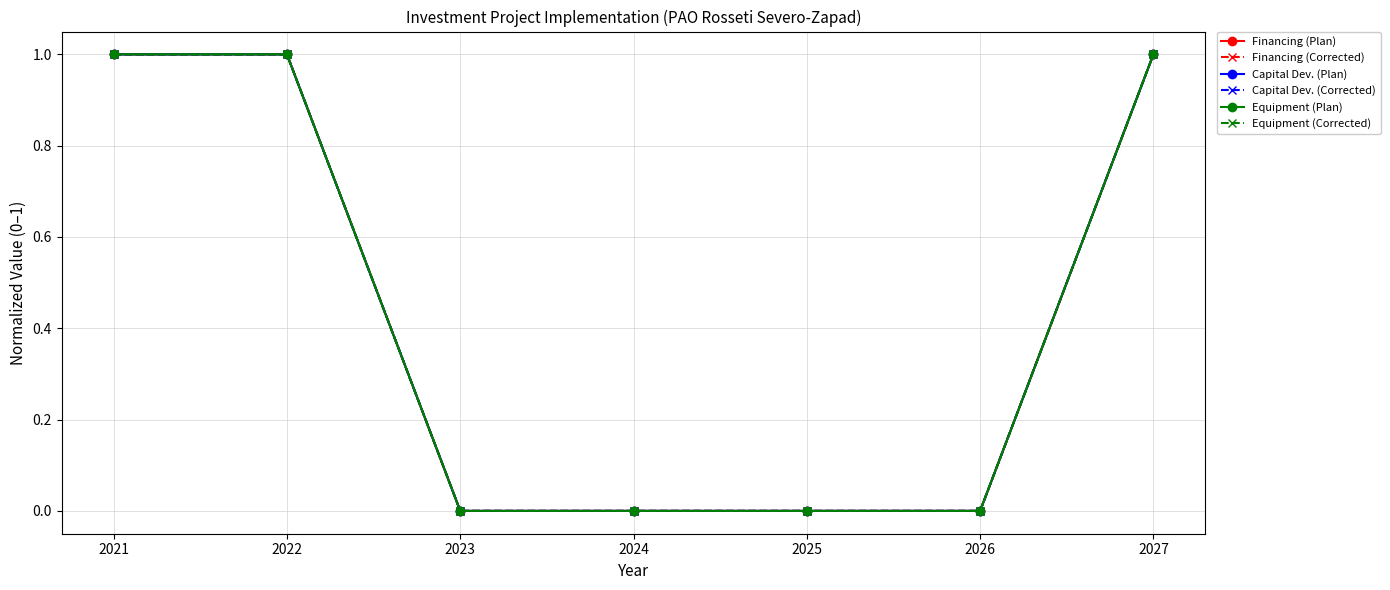

True or false: Financing (Plan) and Equipment (Plan) intersect in this chart.

False